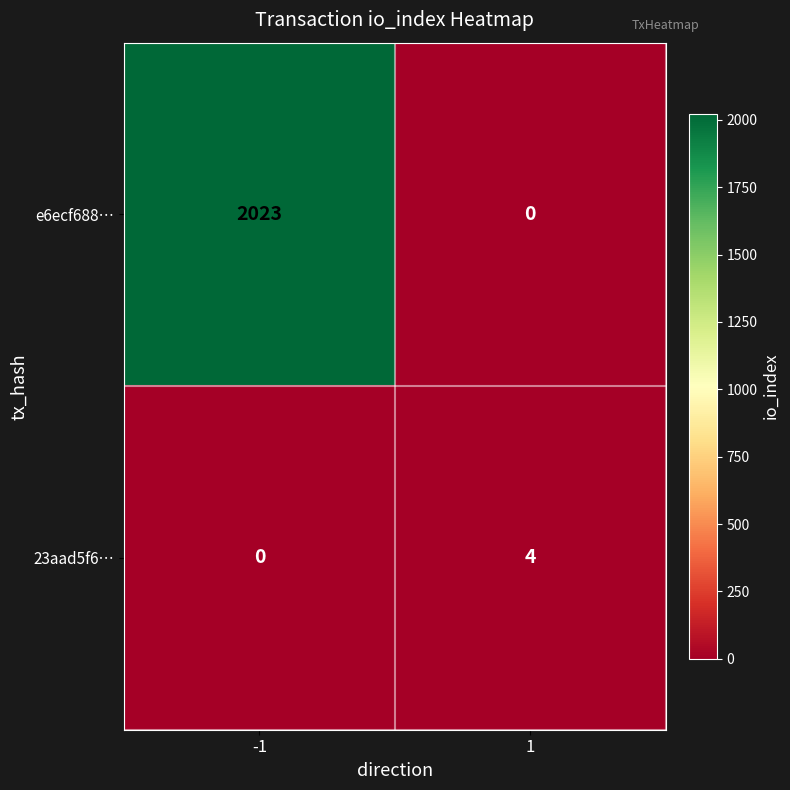

List the series in order of their overall mean, highest first.

e6ecf688…, 23aad5f6…